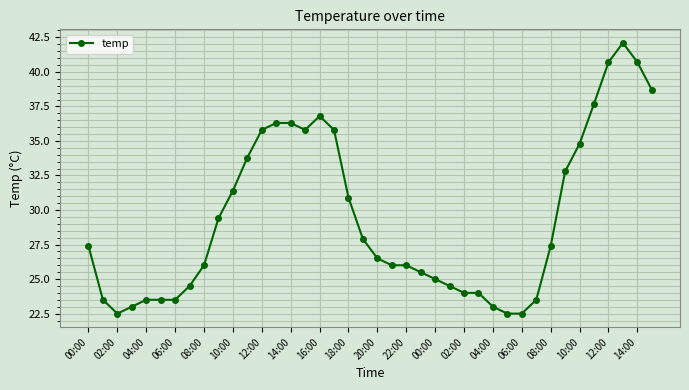

True or false: the data has more than 1 interior local peaks.

True